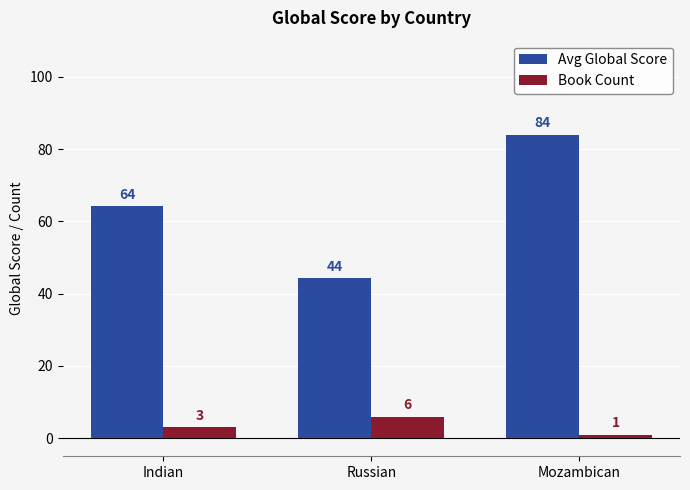

At how many categories does at least one series exceed 61?

2